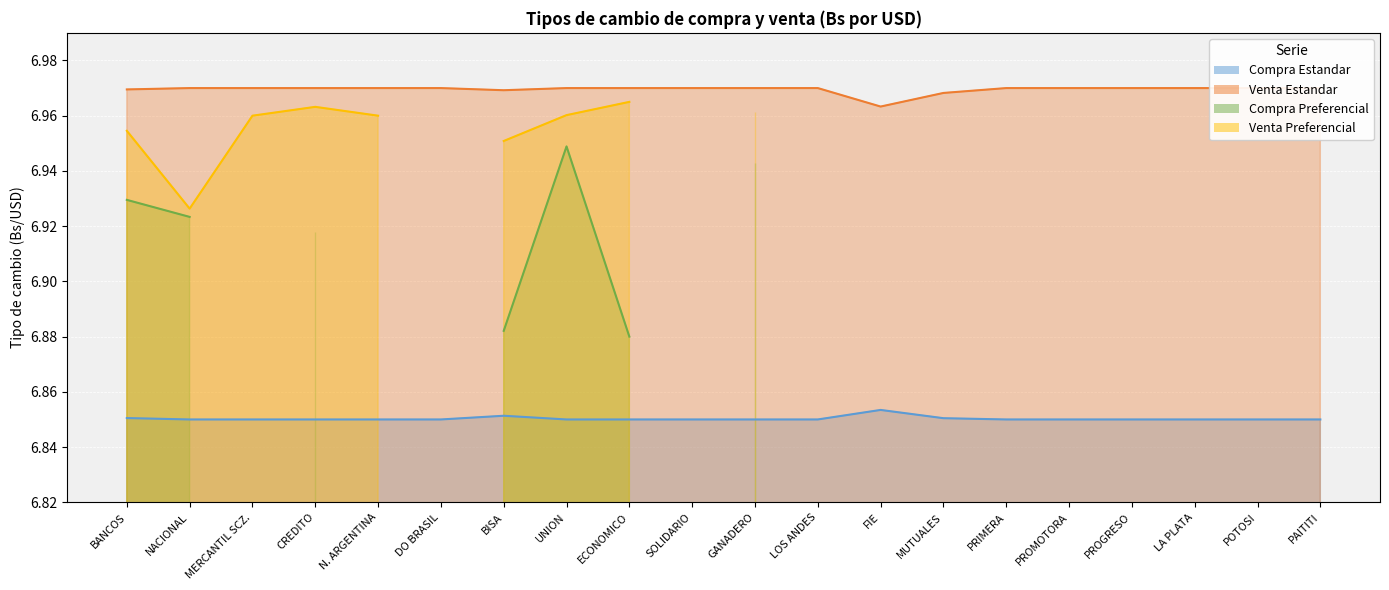

The Compra Estandar series shows 10.9 at CREDITO. True or false?

False